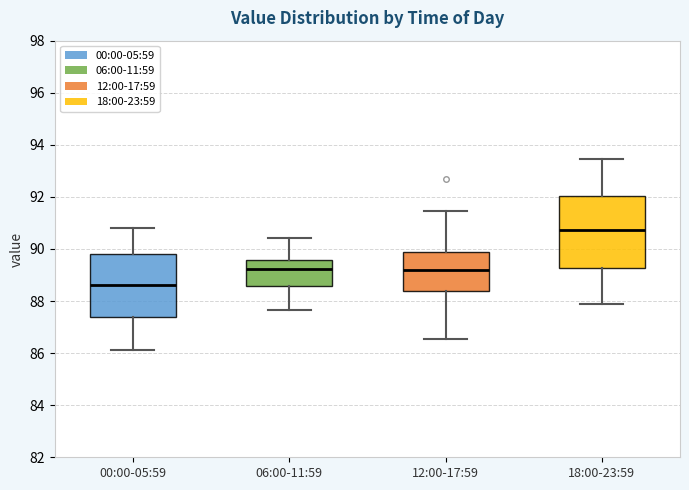

Which box has the highest median line?

18:00-23:59